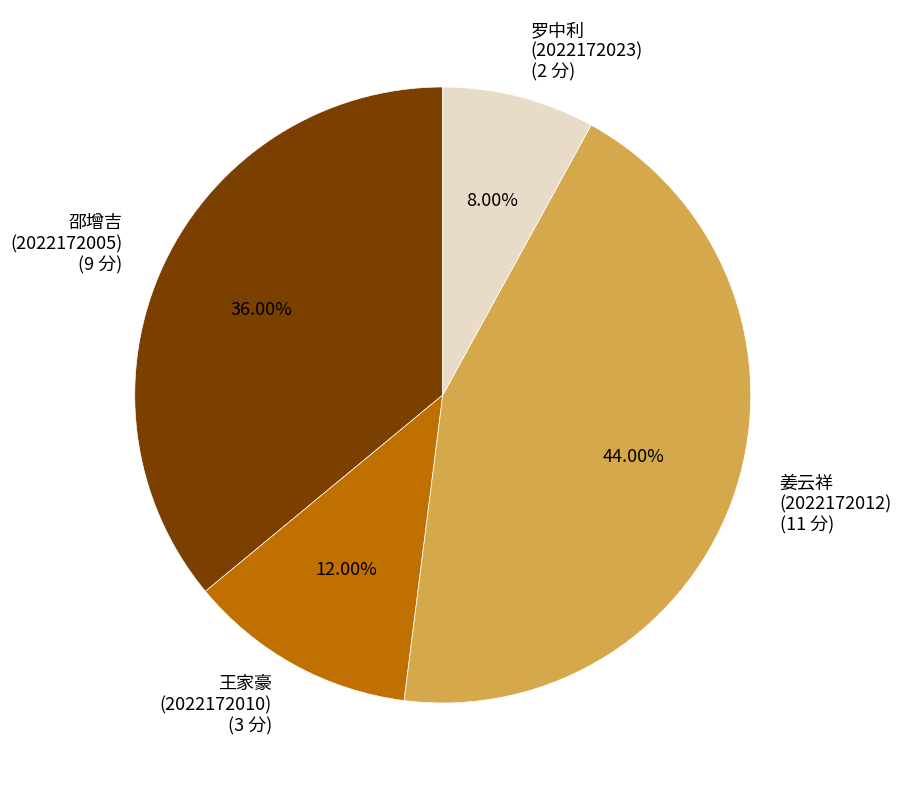

Rank the categories by value from lowest to highest.

罗中利 (2022172023), 王家豪 (2022172010), 邵增吉 (2022172005), 姜云祥 (2022172012)